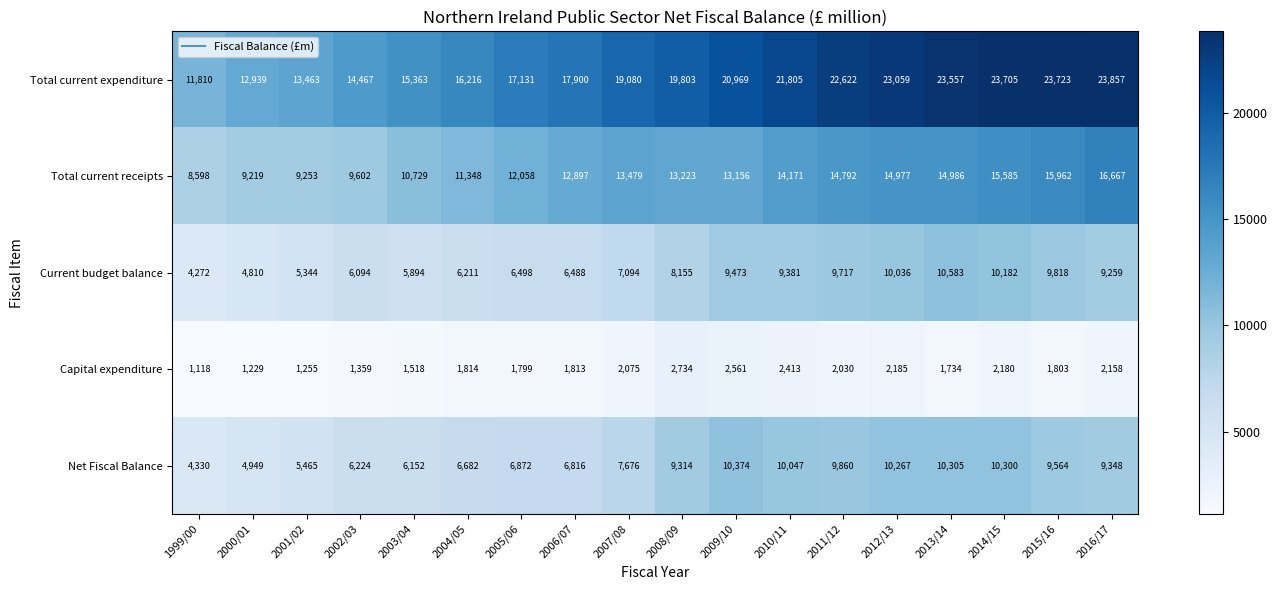

The value of Current budget balance at 2005/06 is 6498. True or false?

True